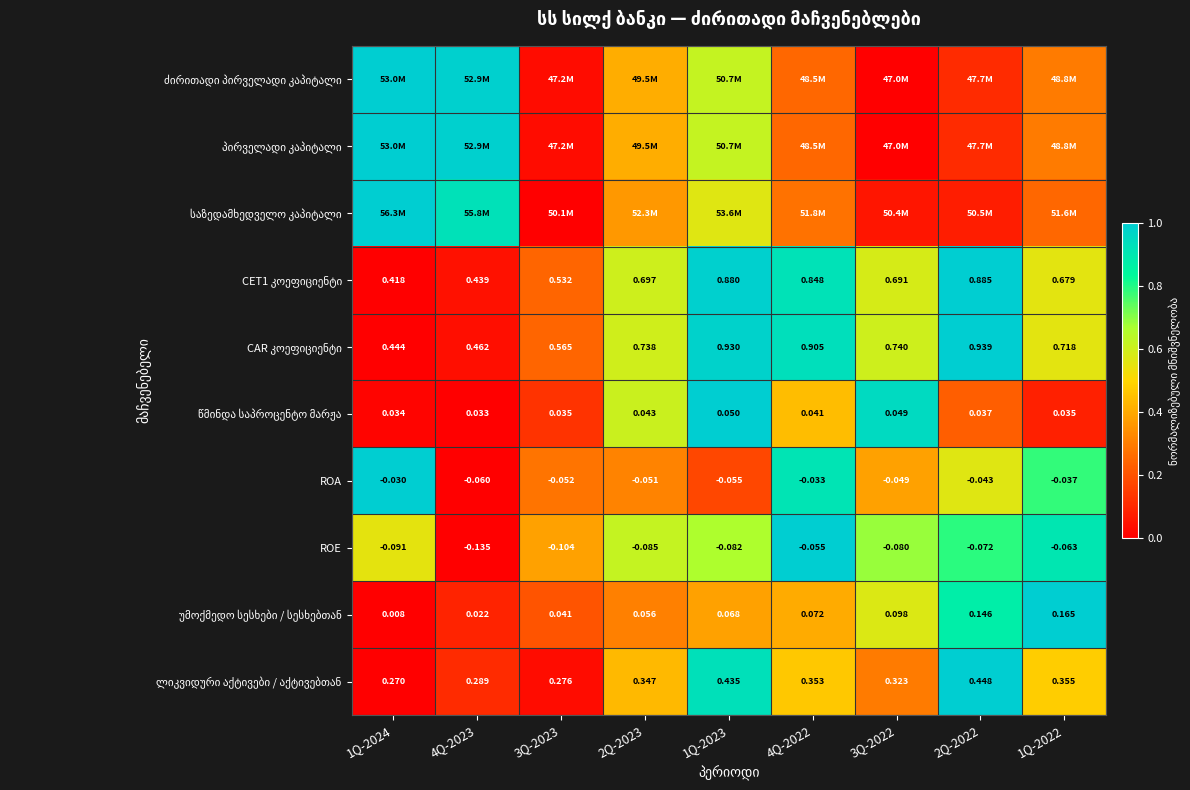

Rank the categories by უმოქმედო სესხები / სესხებთან value from lowest to highest.

1Q-2024, 4Q-2023, 3Q-2023, 2Q-2023, 1Q-2023, 4Q-2022, 3Q-2022, 2Q-2022, 1Q-2022